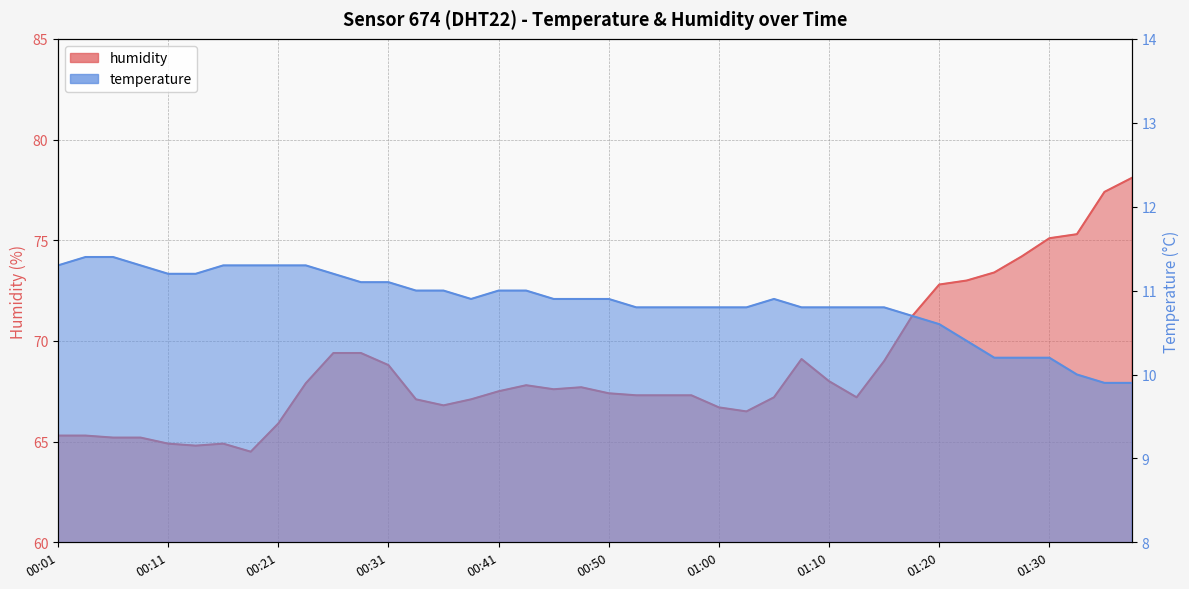

What is the average value of the humidity series?

68.7